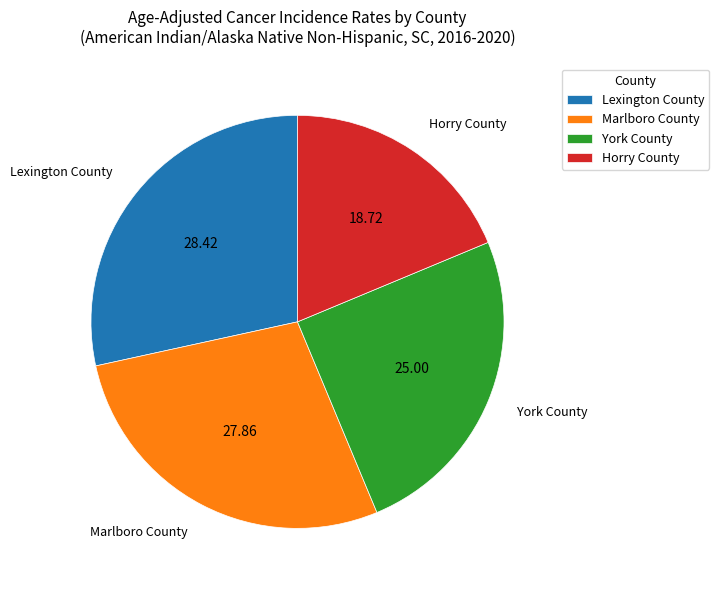

Does any single category account for the majority?

No